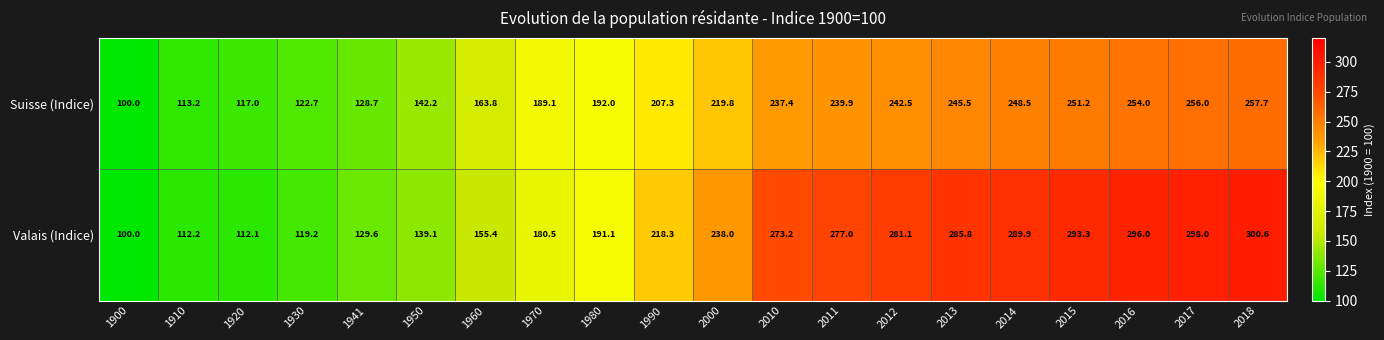

Read the Valais (Indice) value at 2010.

273.2